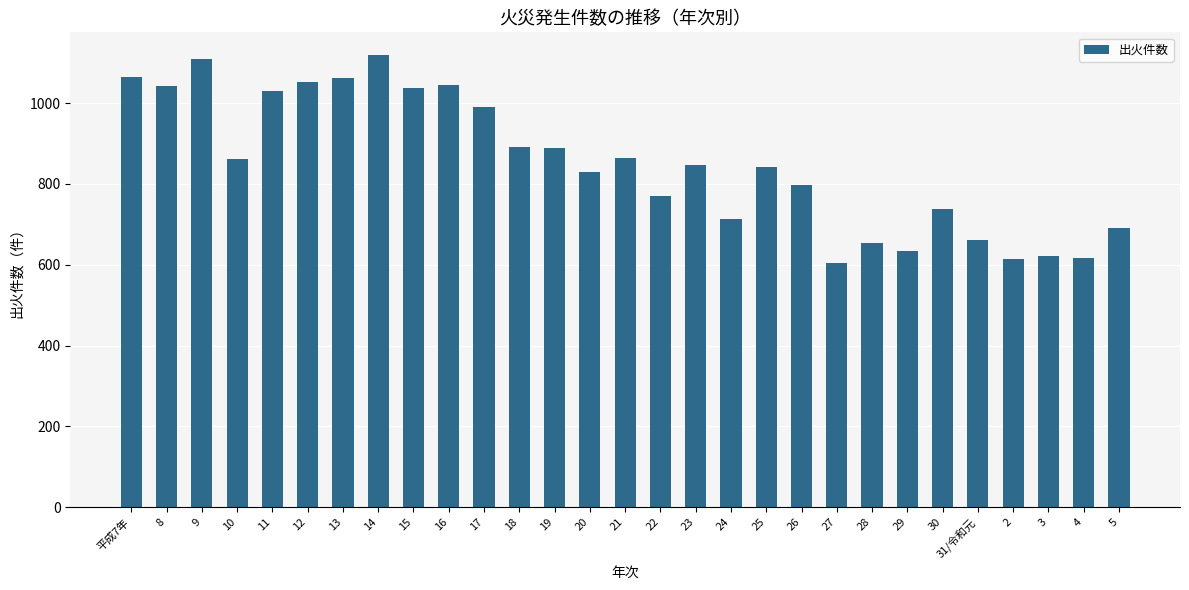

What is the value of the 24th bar from the left?

738